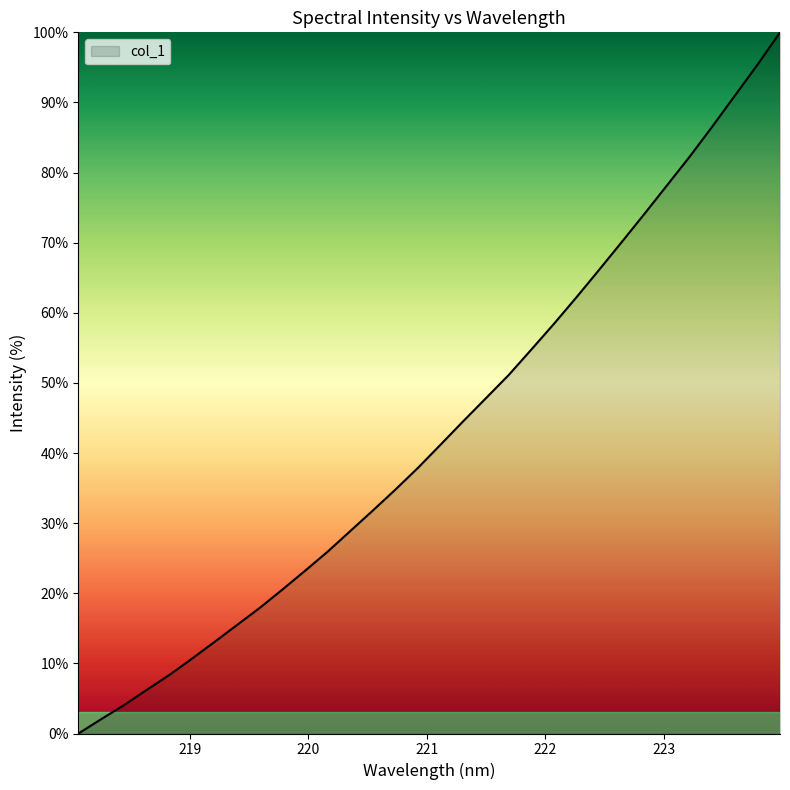

What is the difference between the maximum and minimum values?

100.0